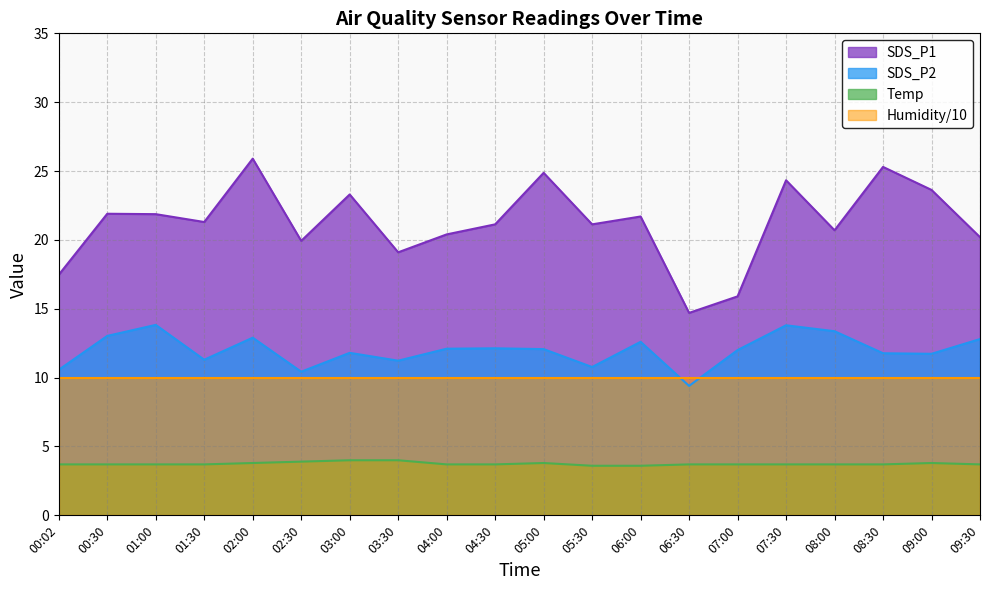

Is the value of SDS_P2 at 08:30 greater than the value of SDS_P1 at 01:00?

No